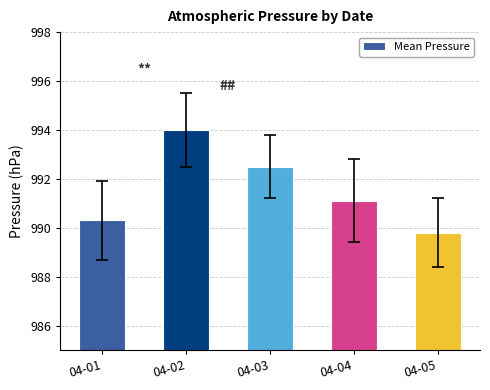

What is the sum of the values at 04-05 and 04-02?

1983.8